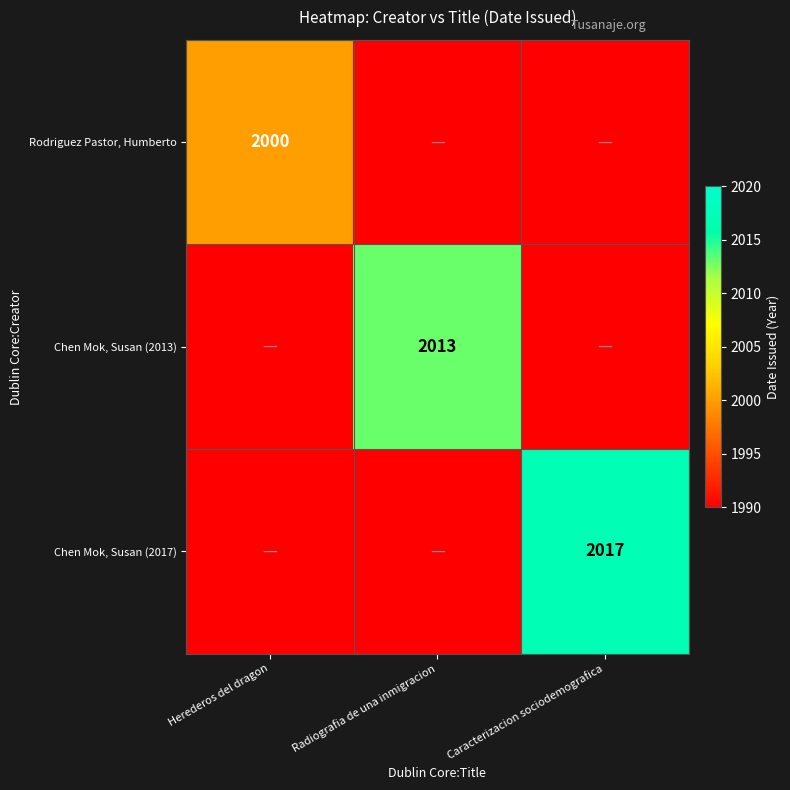

True or false: Rodriguez Pastor, Humberto has a value of 3360 at Herederos del dragon.

False